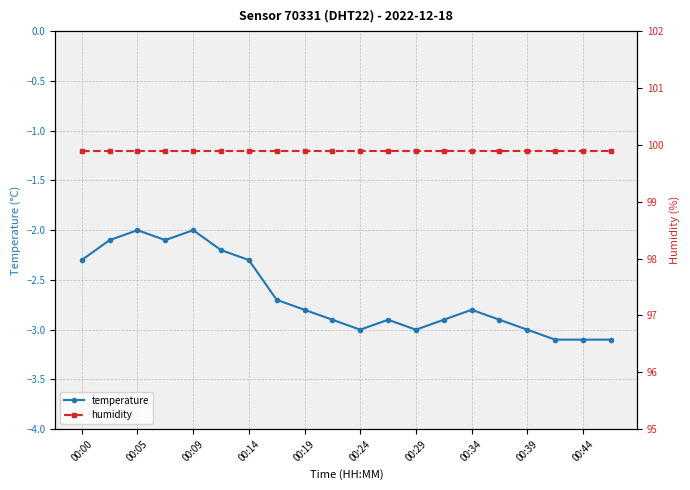

Which label corresponds to the largest value in the chart?

00:00